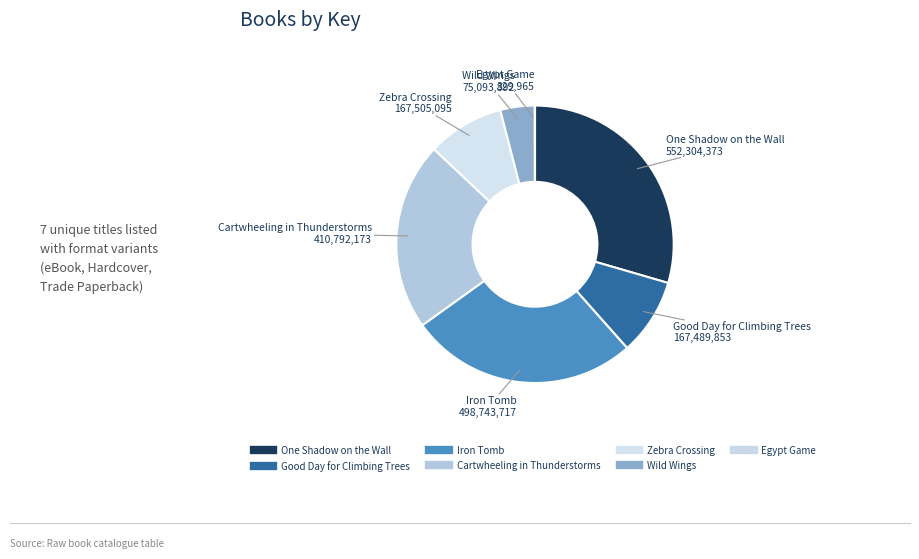

Do Egypt Game and Zebra Crossing together represent more than half of the pie?

No